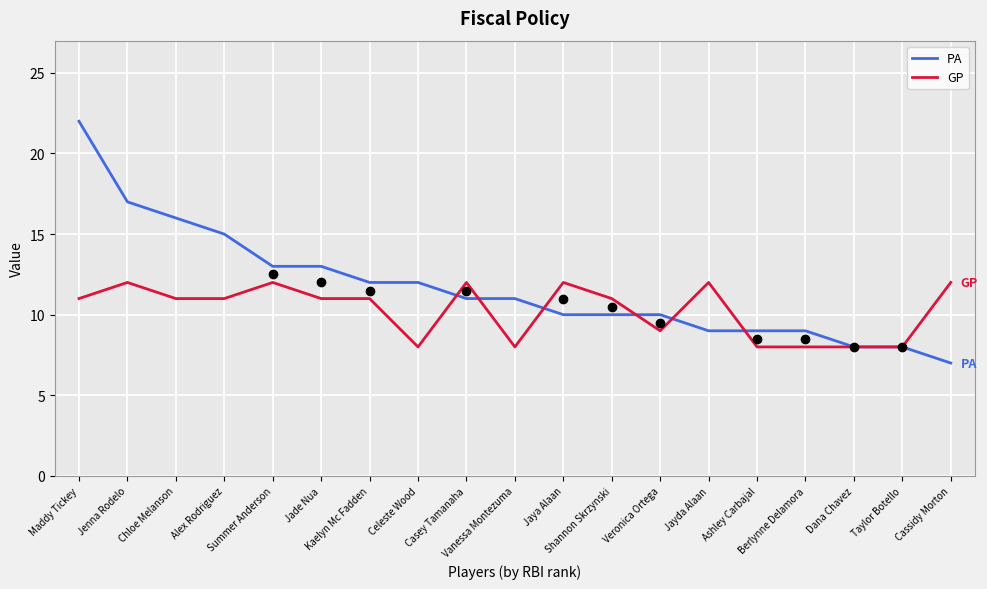

What is the greatest value displayed?

22